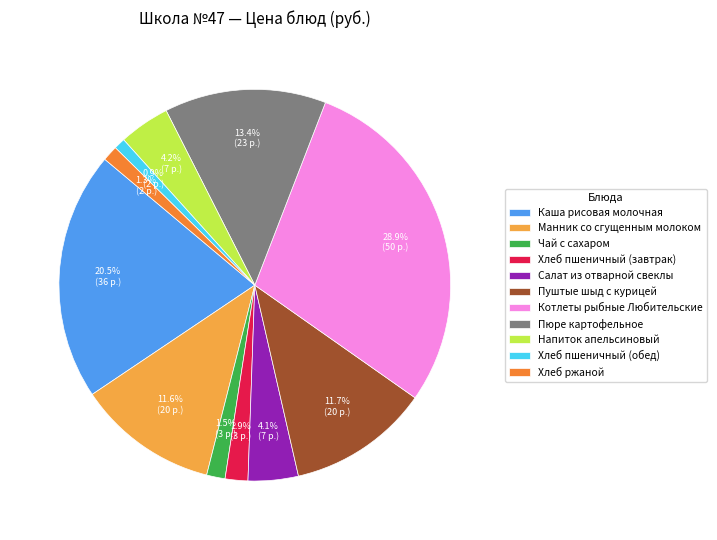

Is the sum of Салат из отварной свеклы and Хлеб ржаной greater than half?

No